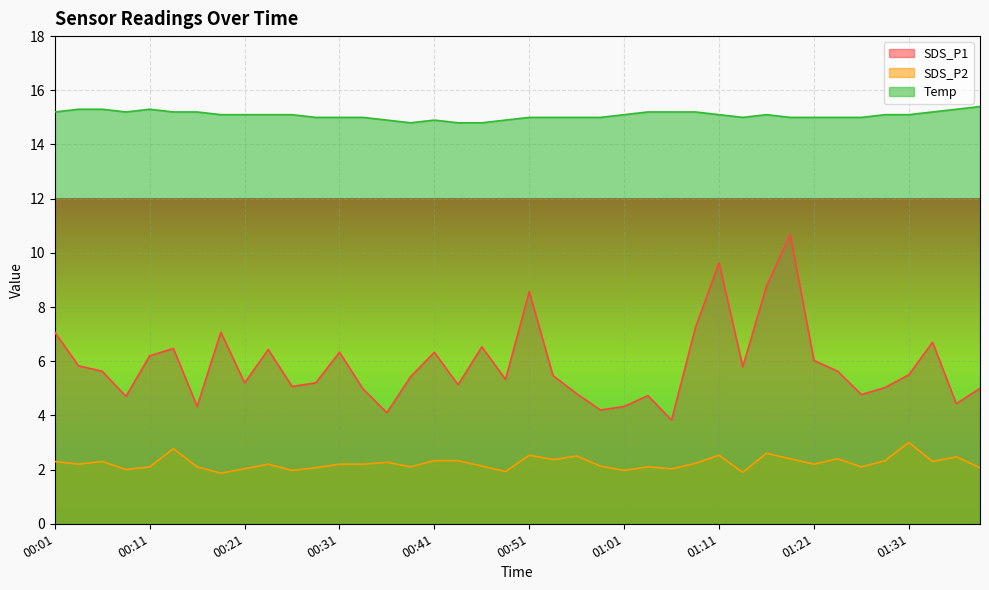

Between 00:51 and 00:53, which series saw the biggest shift?

SDS_P1